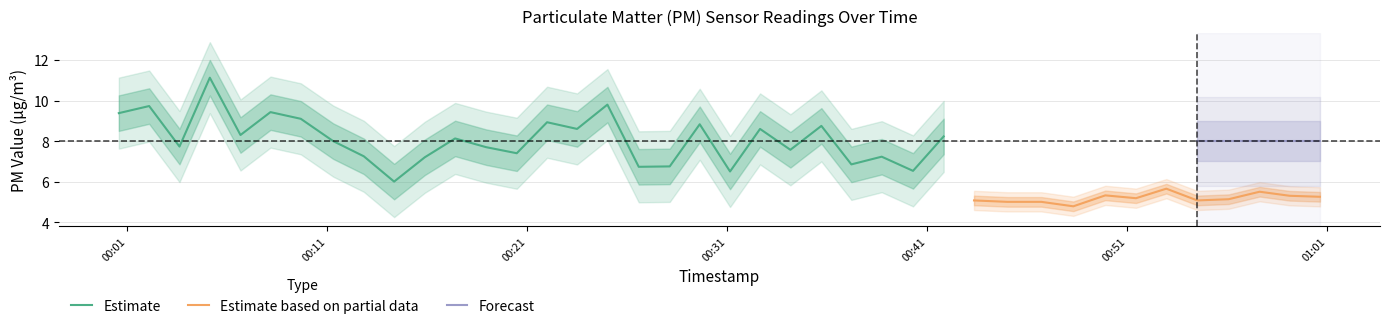

What is the highest value of the Estimate series?

11.1